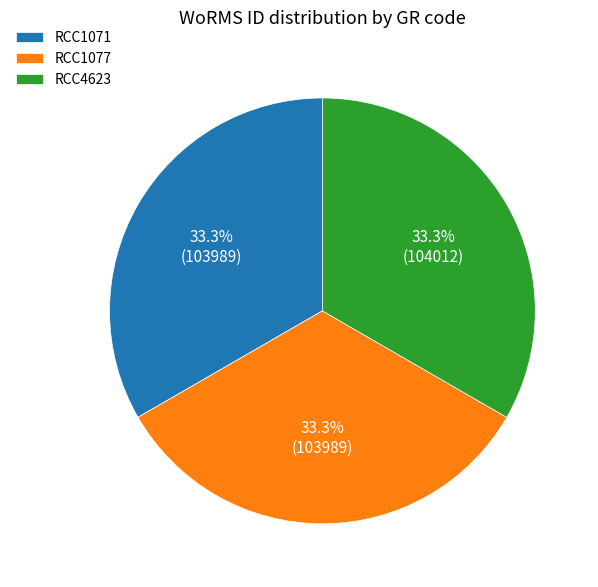

Approximately how many times larger is the value at RCC4623 compared to RCC1071?

1.0